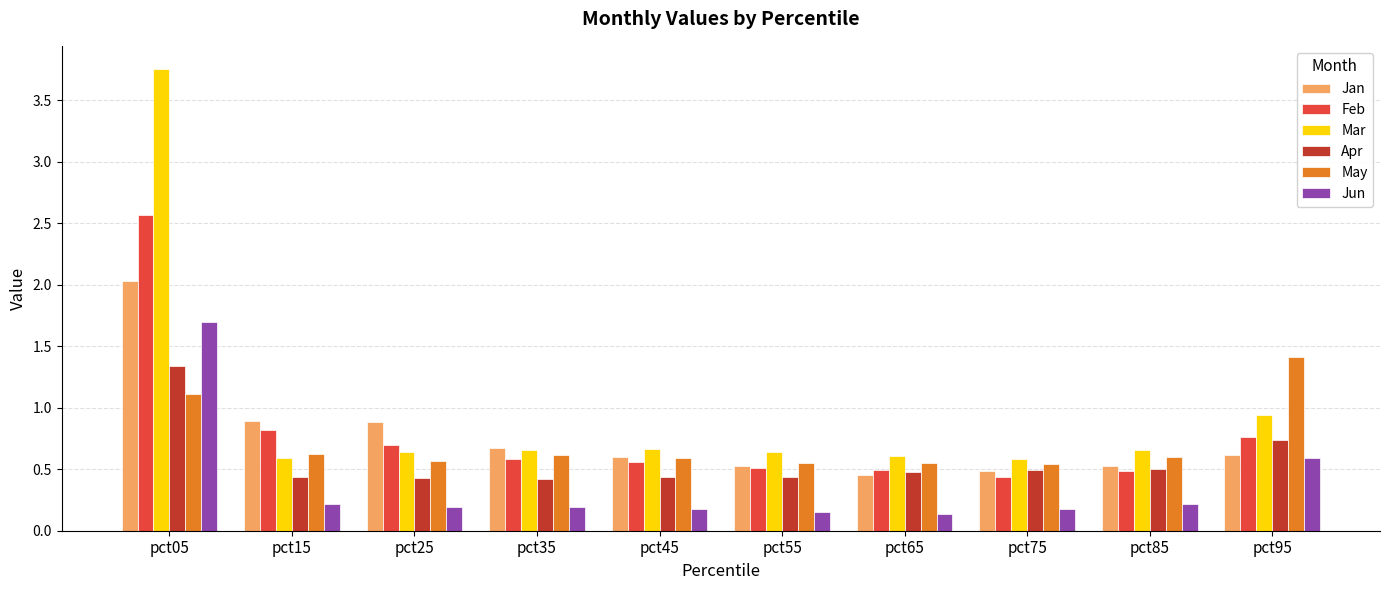

How many bars are there in each group?

6